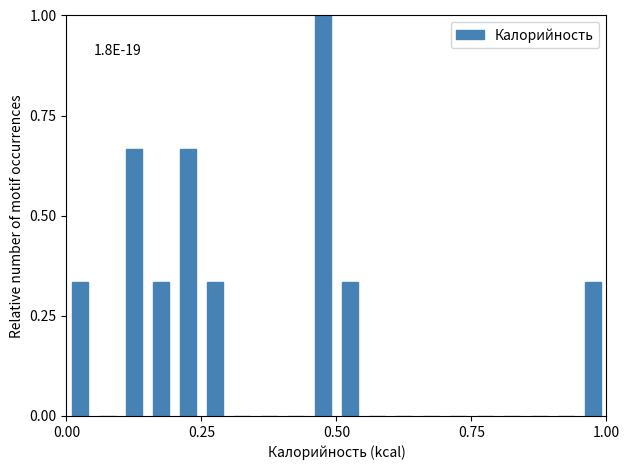

Read against the x-axis, roughly where is the centre of the tallest bar?

0.50